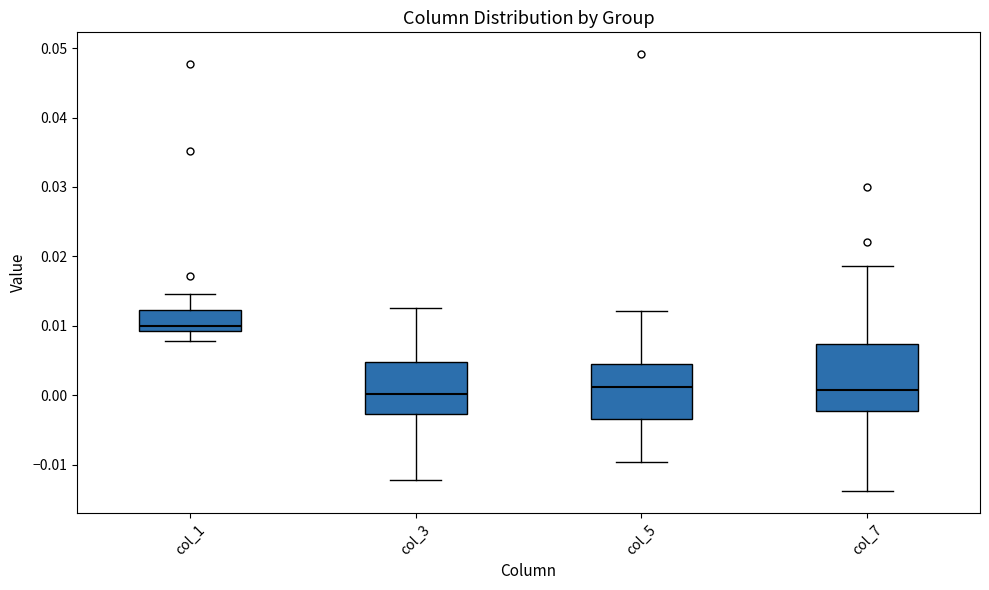

Reading left to right, transcribe this box plot: for each box, give where its median line is, the range the box spans, and where its two whiskers end, as read against the y-axis. The values are not printed on the chart, so give them approximately, as read against the axis.

col_1: median 0.010, box 0.009 to 0.012, whiskers 0.008 to 0.015
col_3: median 0.000, box -0.003 to 0.005, whiskers -0.012 to 0.013
col_5: median 0.001, box -0.003 to 0.005, whiskers -0.010 to 0.012
col_7: median 0.001, box -0.002 to 0.007, whiskers -0.014 to 0.019